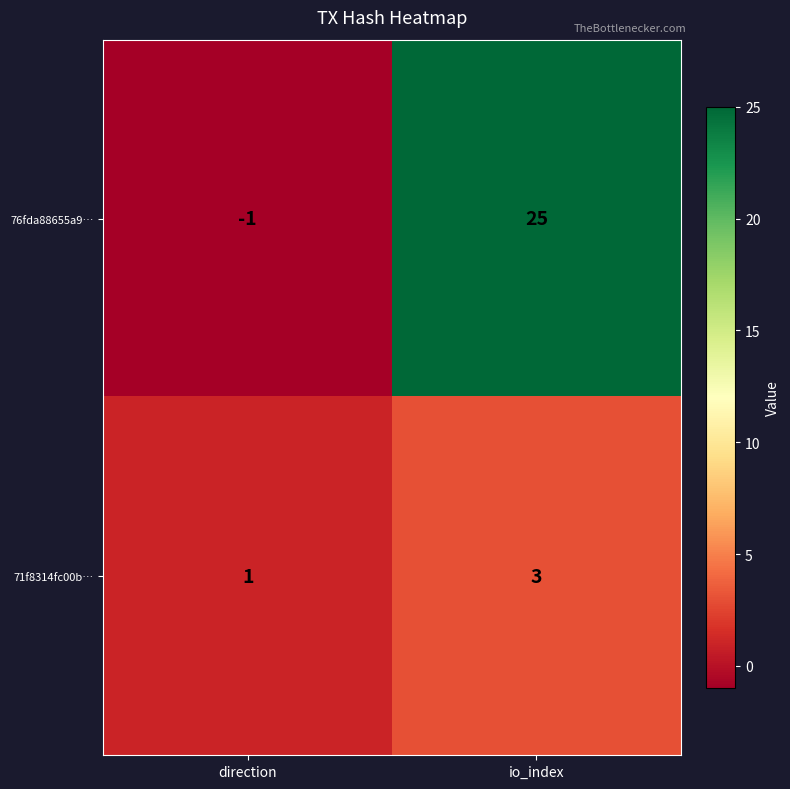

Reading left to right, what are all the values shown in this chart?

76fda88655a9…: -1	25
71f8314fc00b…: 1	3